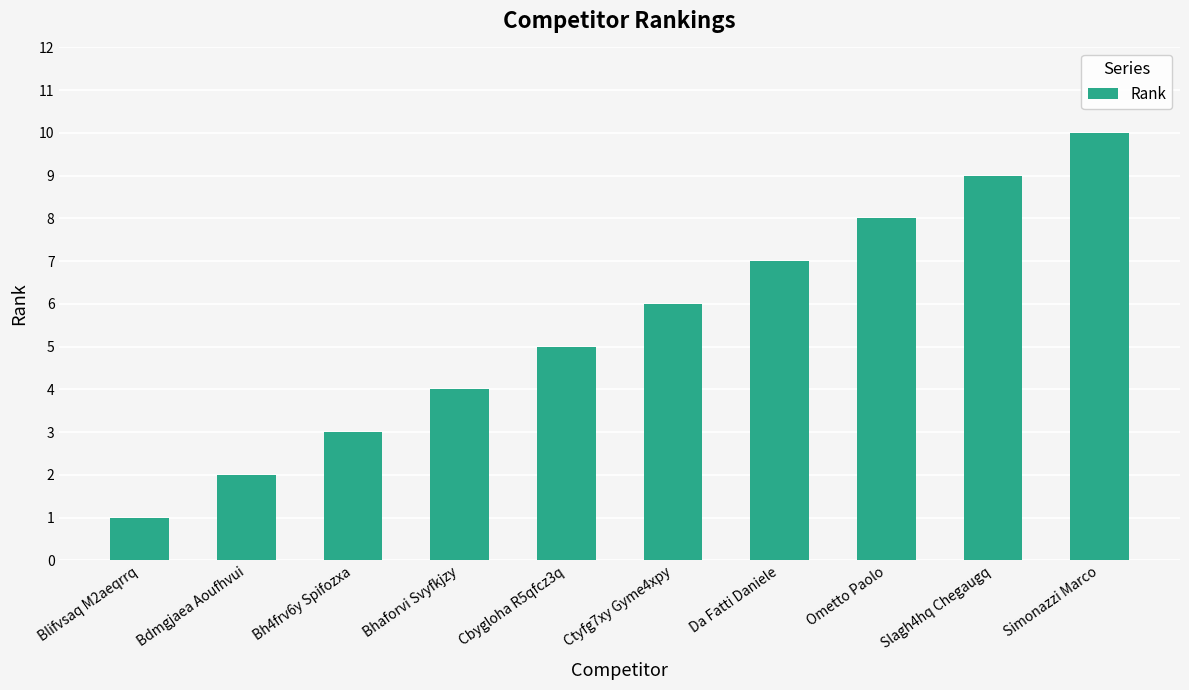

List the labels in order of value, largest first.

Simonazzi Marco, Slagh4hq Chegaugq, Ometto Paolo, Da Fatti Daniele, Ctyfg7xy Gyme4xpy, Cbygloha R5qfcz3q, Bhaforvi Svyfkjzy, Bh4frv6y Spifozxa, Bdmgjaea Aoufhvui, Blifvsaq M2aeqrrq